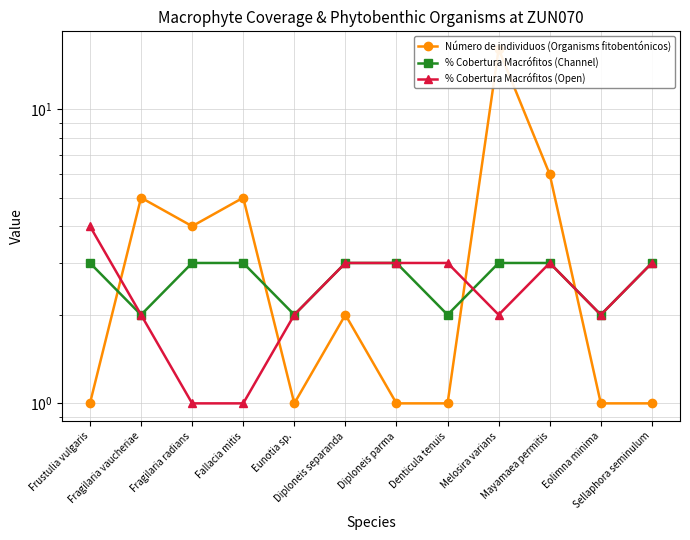

Between Frustulia vulgaris and Mayamaea permitis, which series saw the biggest shift?

Número de individuos (Organisms fitobentónicos)